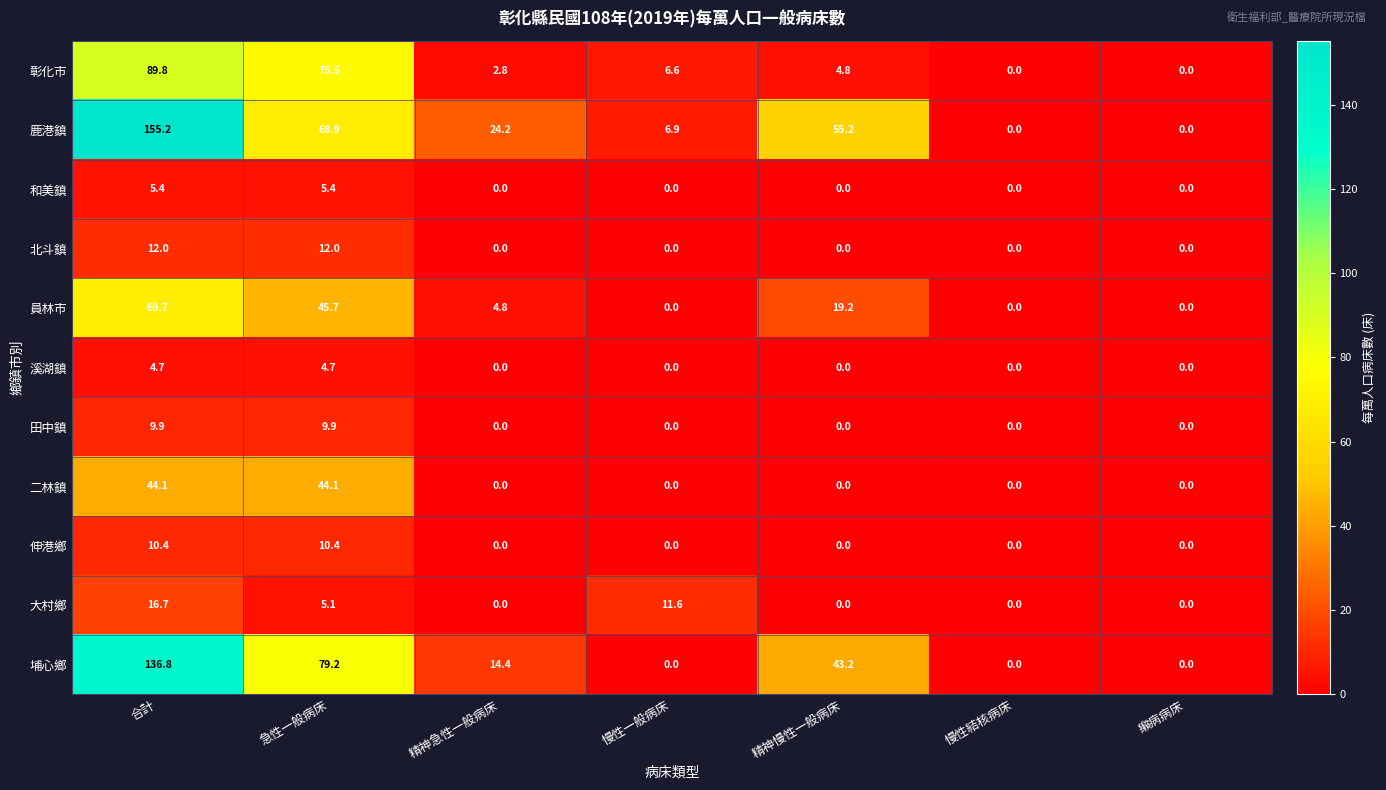

Which series has the largest range (max minus min)?

鹿港鎮